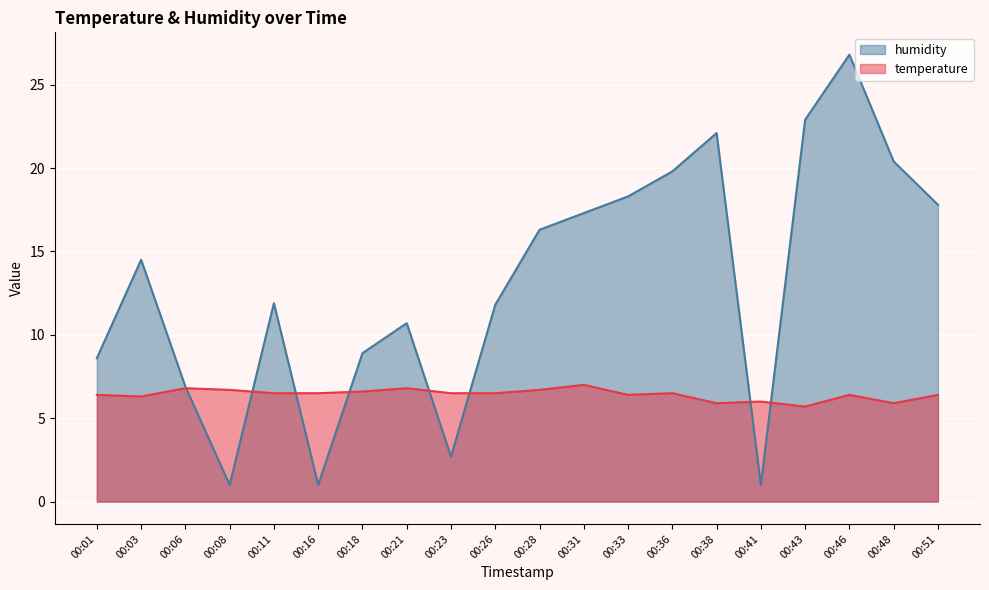

True or false: humidity has a value of 43.3 at 00:46.

False